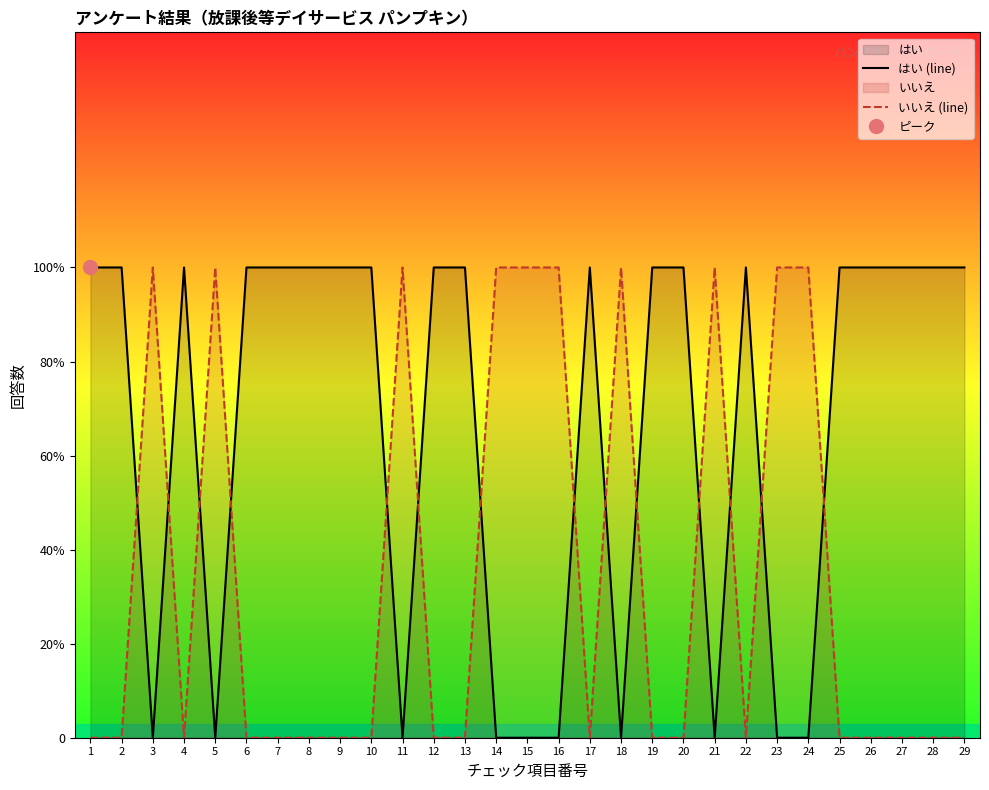

Count the いいえ (line) values in the range 0 to 1.

29